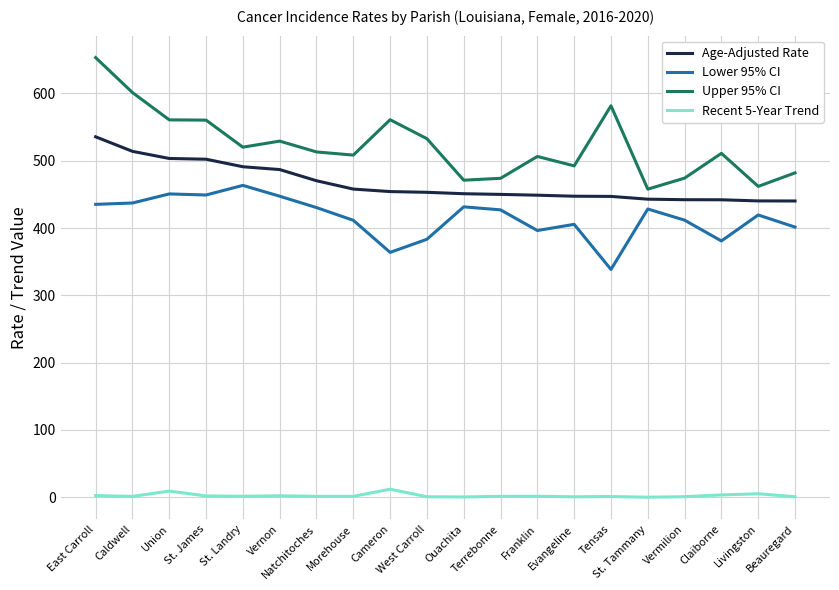

Read the Upper 95% CI value at Franklin.

506.4